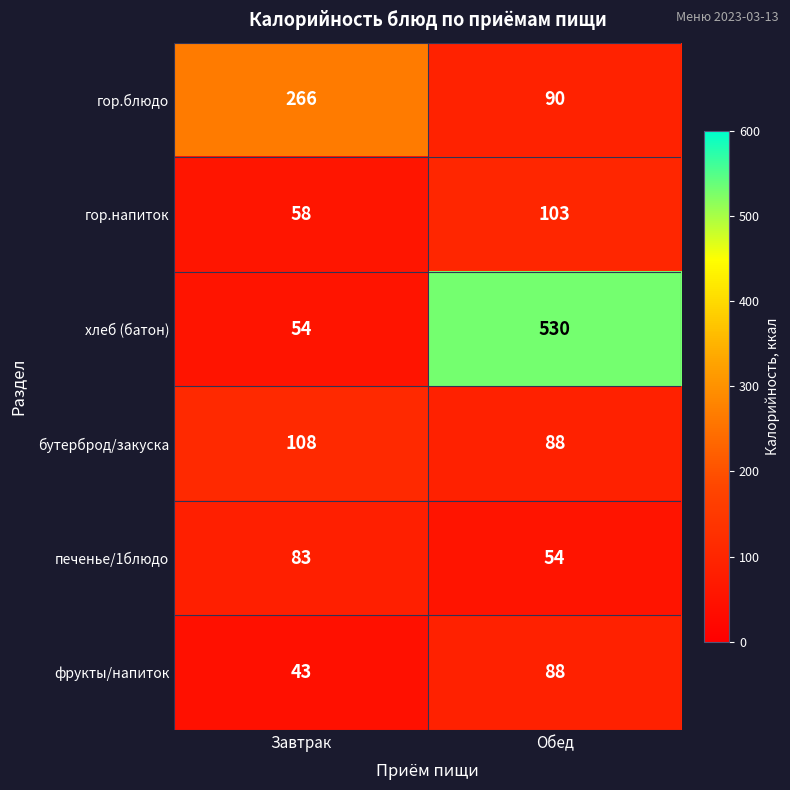

Which series has the largest total across all categories?

хлеб (батон)